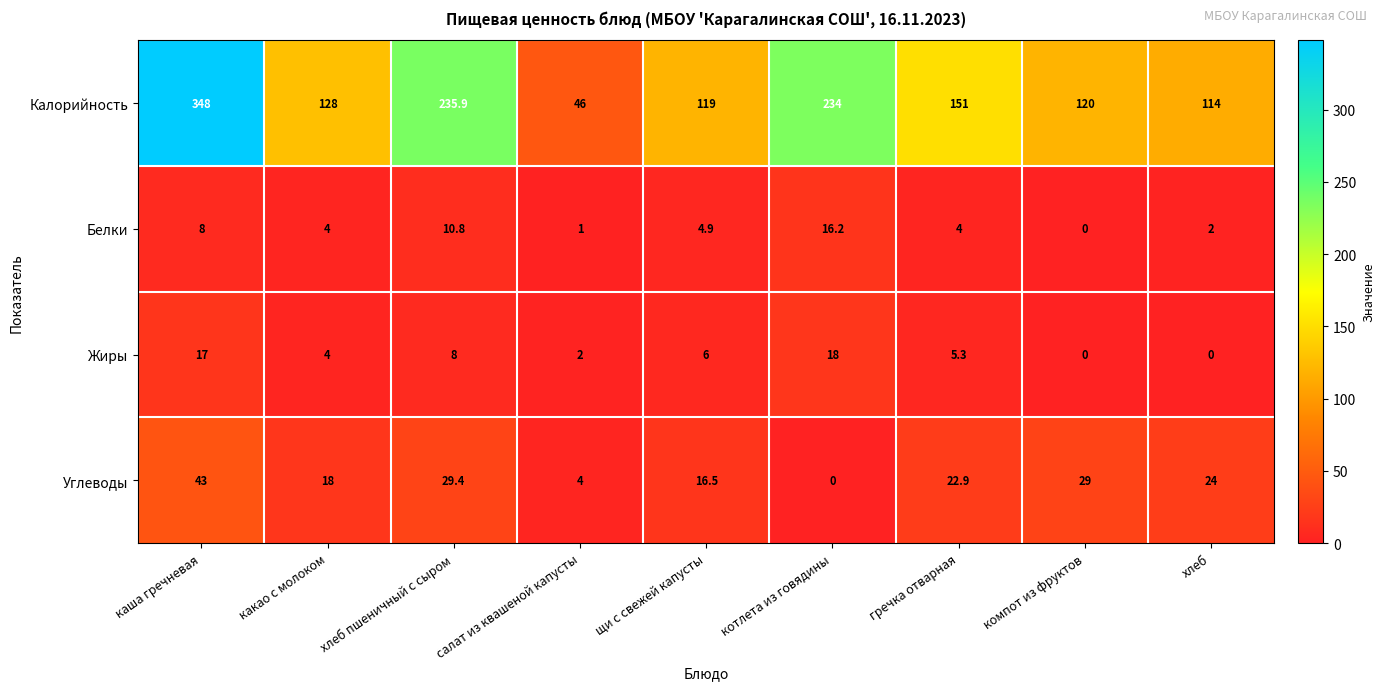

What is the maximum value shown in the chart?

348.0